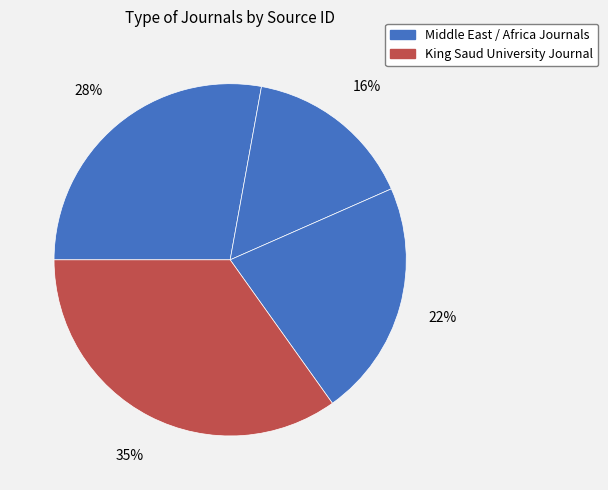

How many segments does this pie chart have?

4